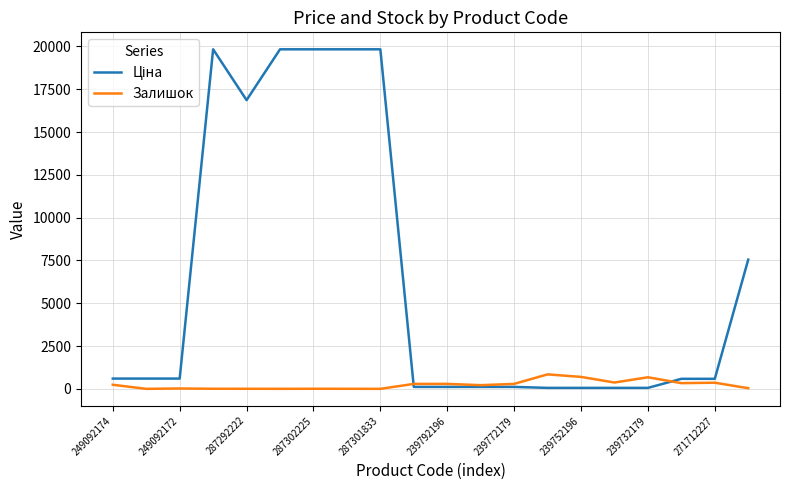

List the series in order of their overall mean, highest first.

Ціна, Залишок